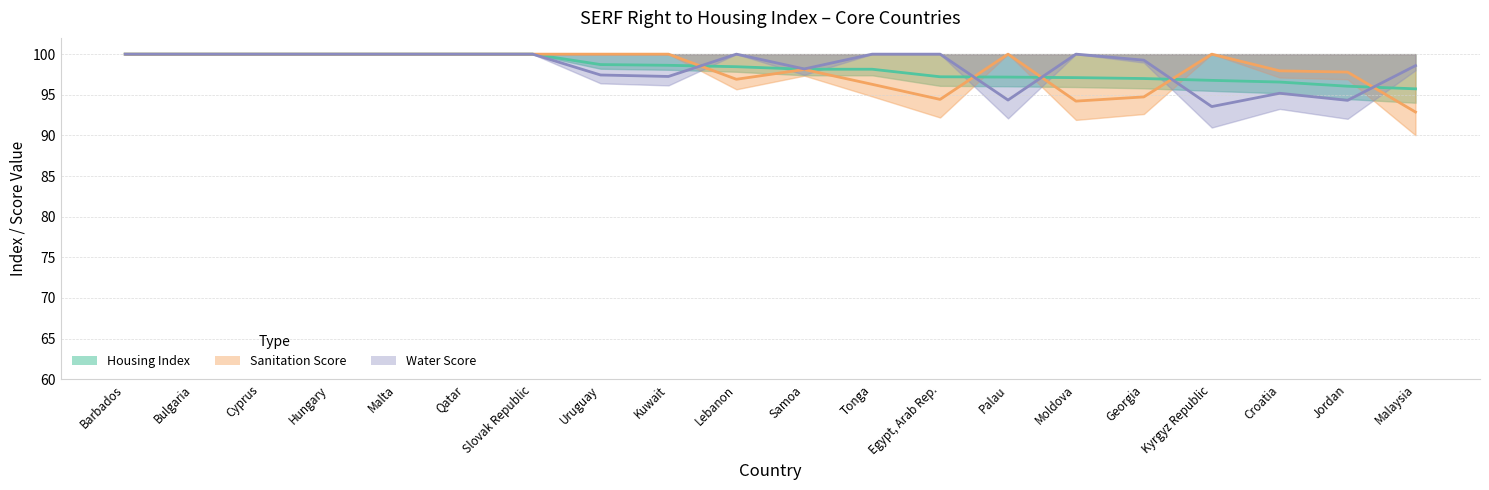

Is the value of Sanitation Score at Kyrgyz Republic greater than the value of Water Score at Palau?

Yes